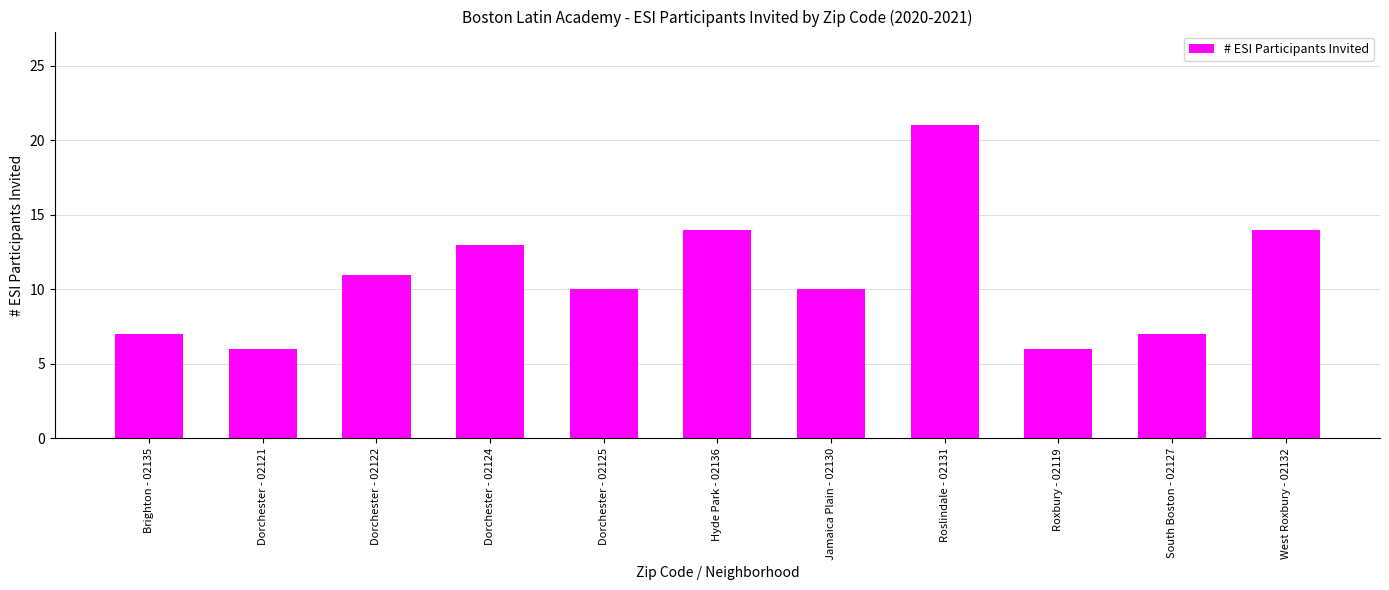

What position from the right is Dorchester - 02124?

8